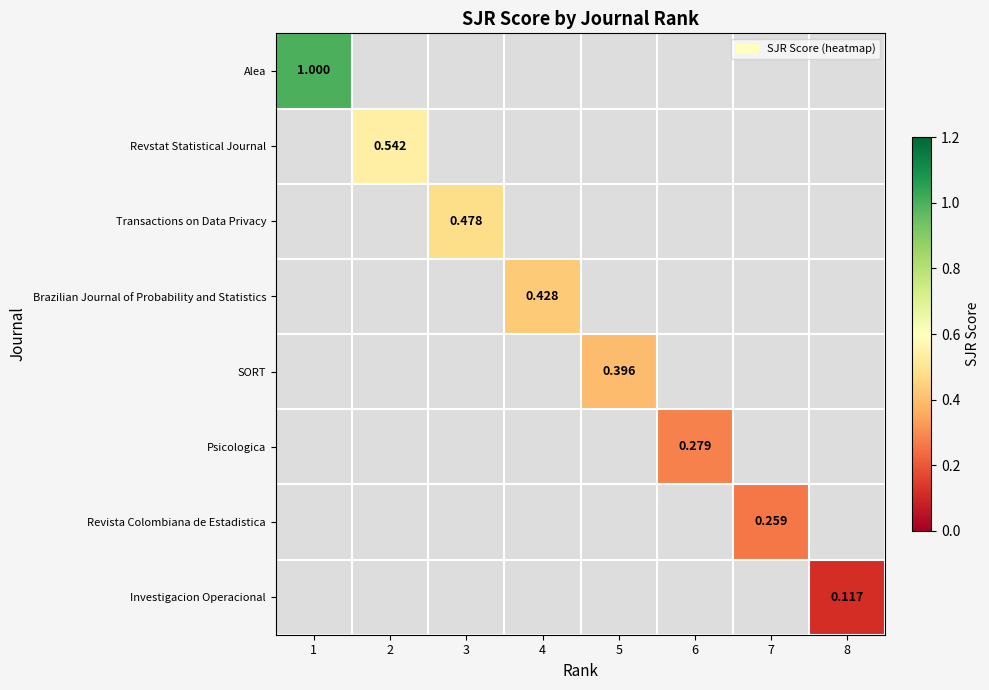

How many data points does each series have?

8